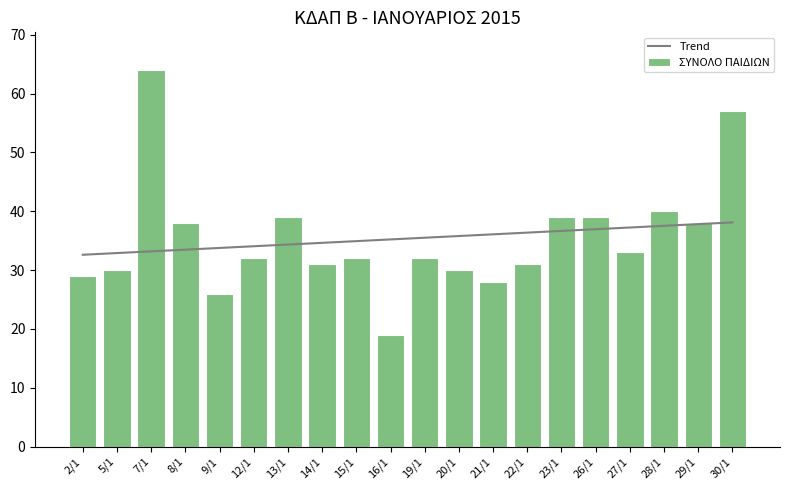

At how many categories does at least one series exceed 51?

2